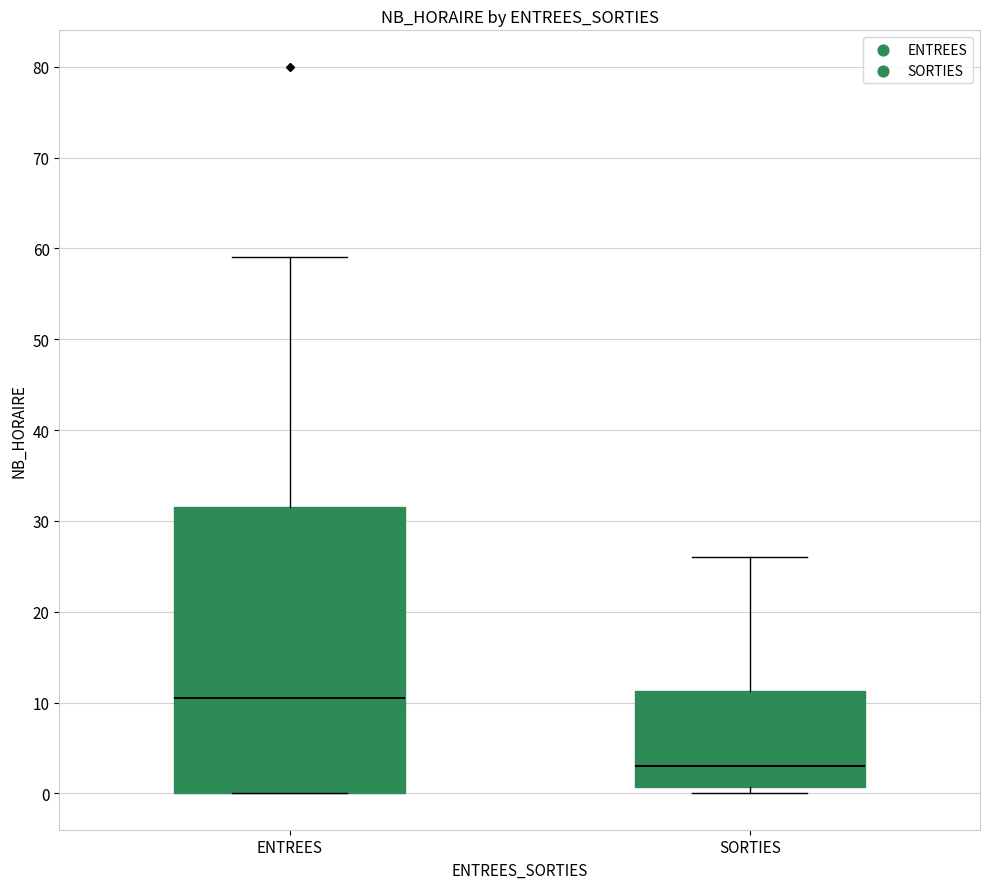

Which box is the tallest, from its lower edge to its upper edge?

ENTREES